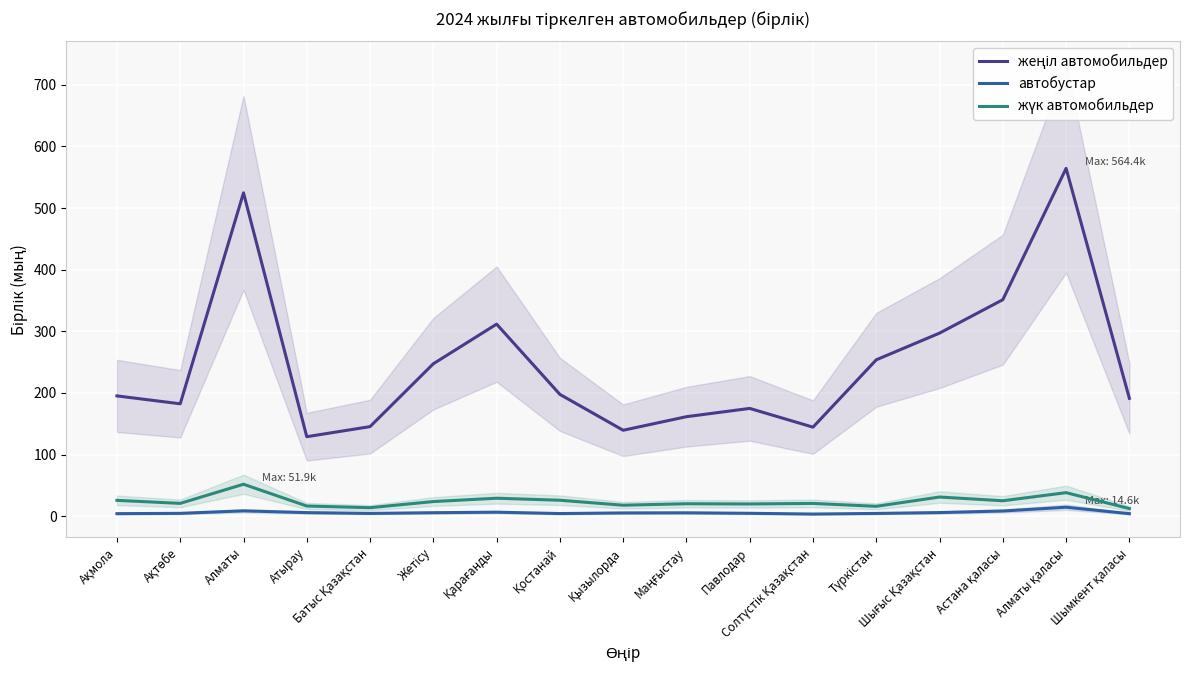

Reading left to right, list all the values displayed in this chart.

жеңіл автомобильдер: Ақмола=195.2	Ақтөбе=182.4	Алматы=524.8	Атырау=129.0	Батыс Қазақстан=145.4	Жетісу=247.4	Қарағанды=311.7	Қостанай=197.7	Қызылорда=139.5	Маңғыстау=161.5	Павлодар=174.9	Солтүстік Қазақстан=144.5	Түркістан=253.8	Шығыс Қазақстан=297.1	Астана қаласы=351.4	Алматы қаласы=564.4	Шымкент қаласы=191.3
автобустар: Ақмола=4.1	Ақтөбе=4.6	Алматы=8.7	Атырау=5.8	Батыс Қазақстан=4.5	Жетісу=5.7	Қарағанды=6.5	Қостанай=4.3	Қызылорда=5.3	Маңғыстау=5.5	Павлодар=4.7	Солтүстік Қазақстан=3.5	Түркістан=4.5	Шығыс Қазақстан=5.9	Астана қаласы=8.5	Алматы қаласы=14.6	Шымкент қаласы=4.2
жүк автомобильдер: Ақмола=25.7	Ақтөбе=20.8	Алматы=51.9	Атырау=16.6	Батыс Қазақстан=13.8	Жетісу=23.8	Қарағанды=29.2	Қостанай=25.9	Қызылорда=17.8	Маңғыстау=20.2	Павлодар=19.9	Солтүстік Қазақстан=20.8	Түркістан=16.1	Шығыс Қазақстан=31.1	Астана қаласы=25.1	Алматы қаласы=38.2	Шымкент қаласы=12.4